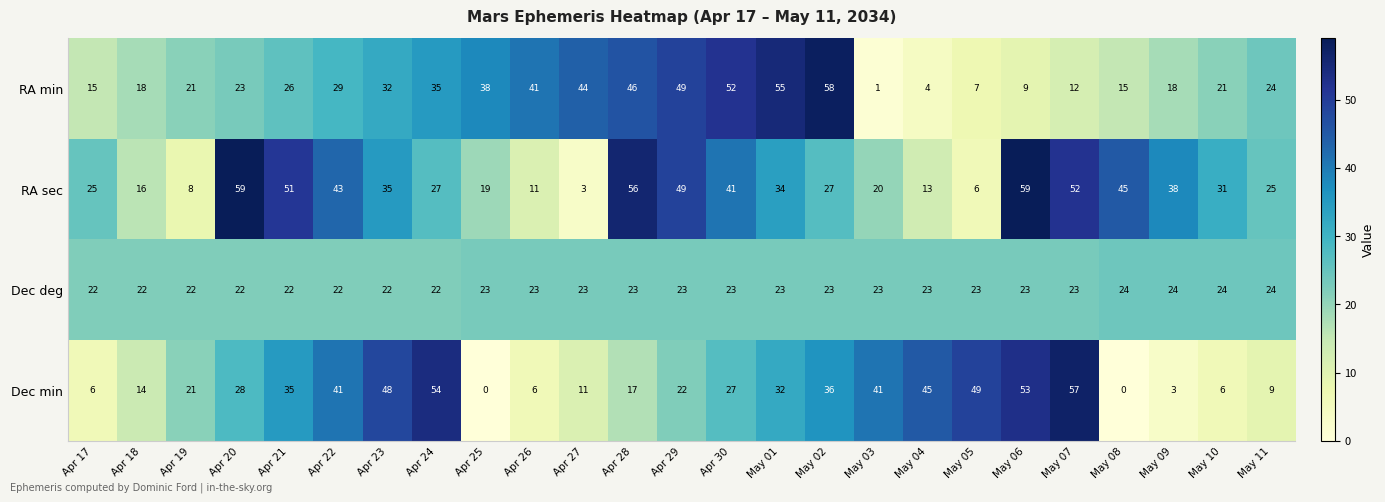

What is the average value of the RA min series?

28